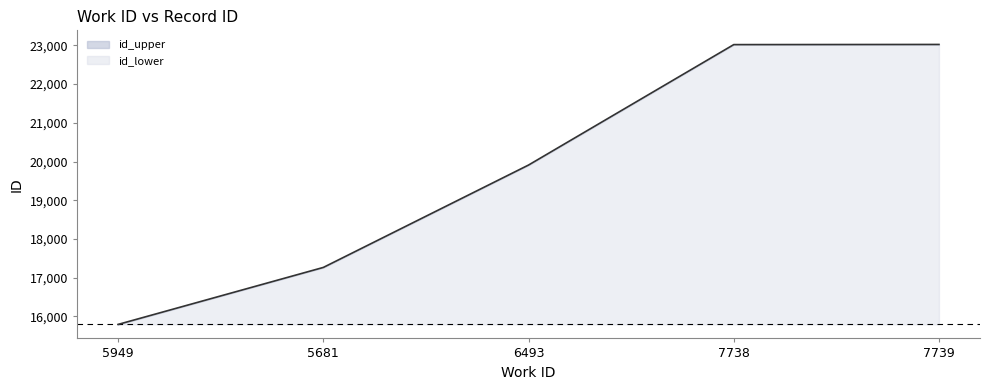

Which category has the lowest value across all series?

5949